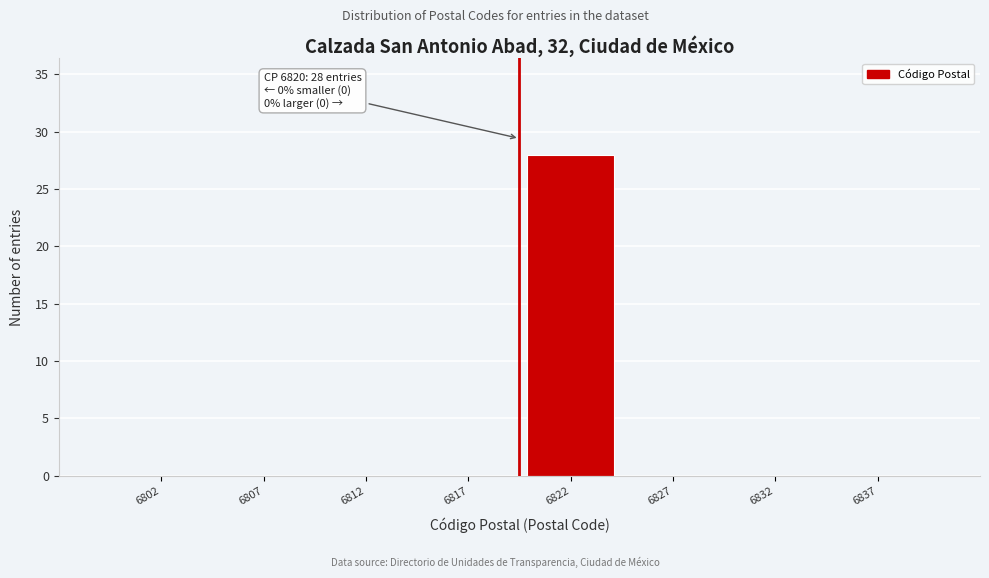

Reading left to right, transcribe all the data shown in this chart.

6802=0	6807=0	6812=0	6817=0	6822=28	6827=0	6832=0	6837=0